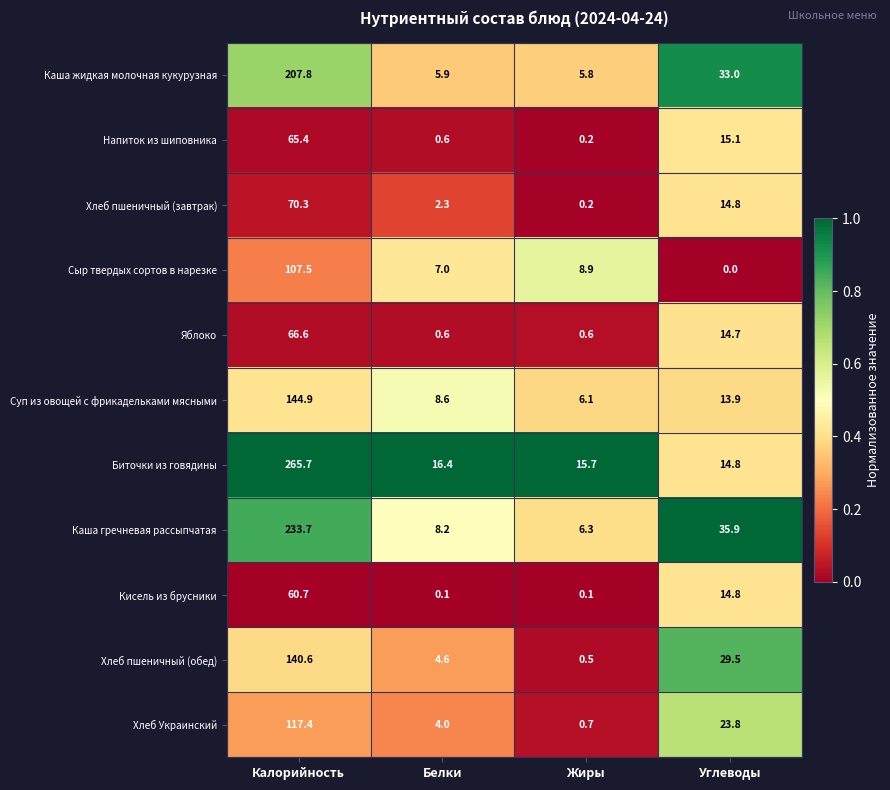

What is the greatest value displayed?

265.7